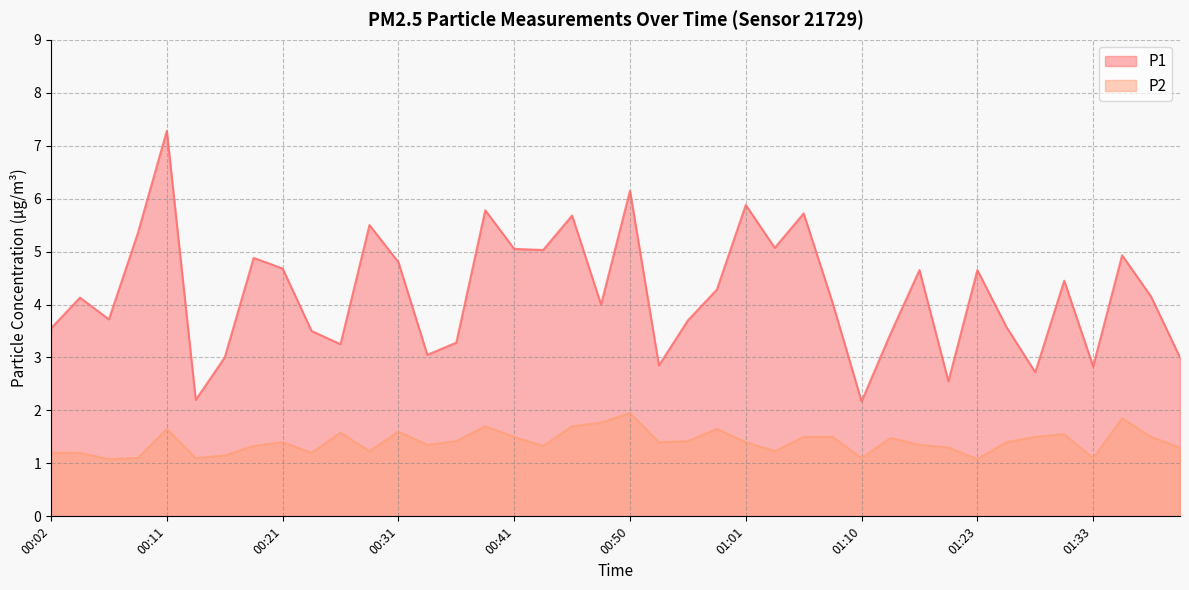

Is it true that P2 equals 1.3 at 01:41?

True